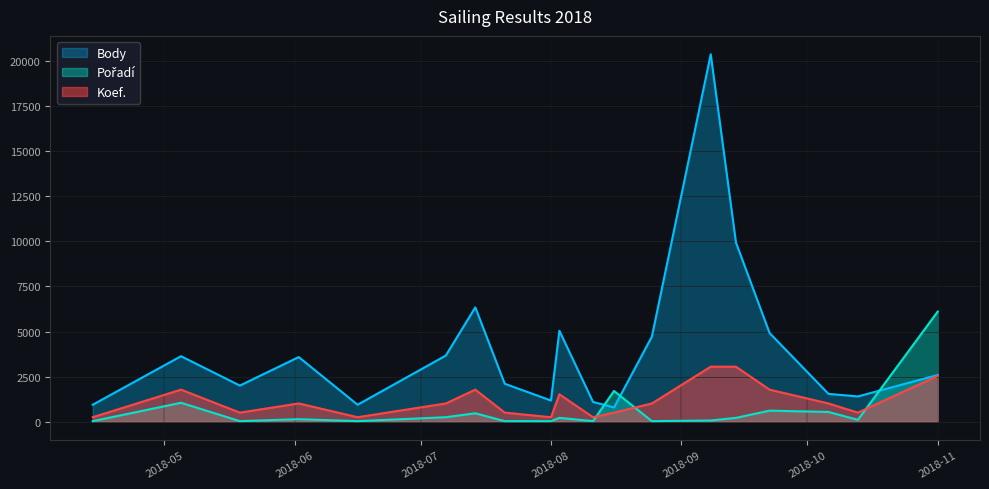

What is the average value of the Pořadí series?

620.3